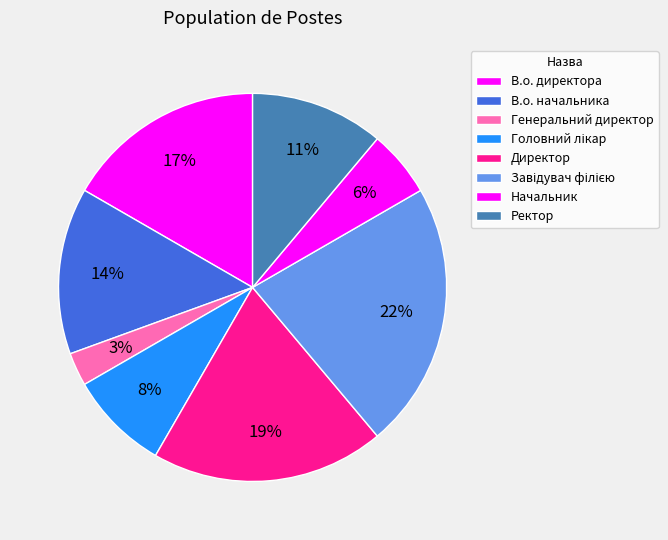

What percentage is the В.о. начальника slice, to the nearest percent?

14%